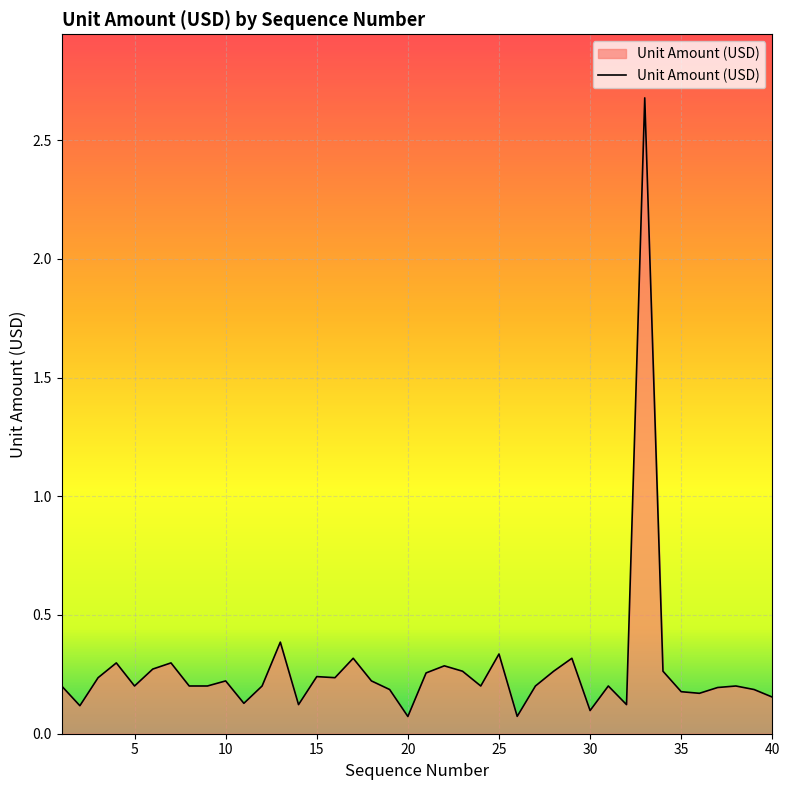

Does the chart have visible grid lines?

Yes